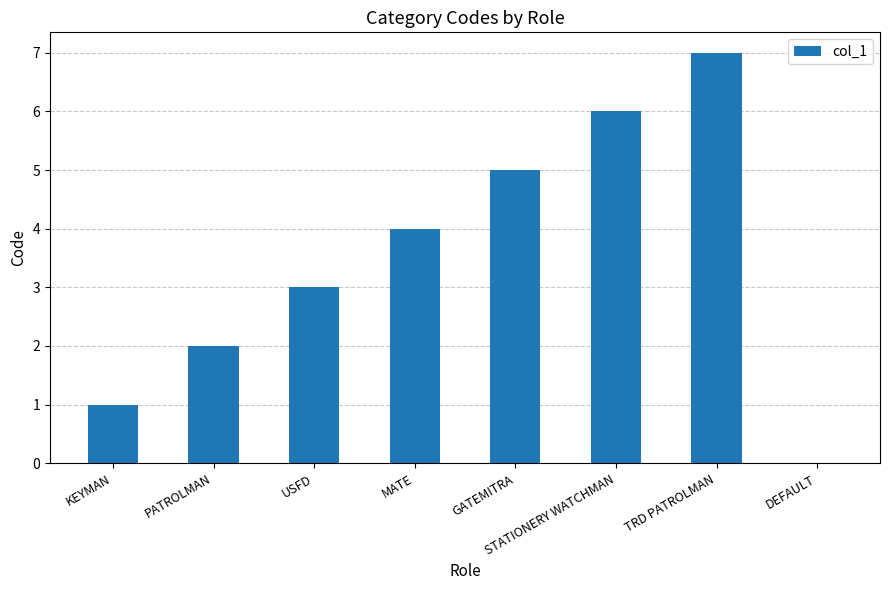

What is the sum of the values at STATIONERY WATCHMAN and USFD?

9